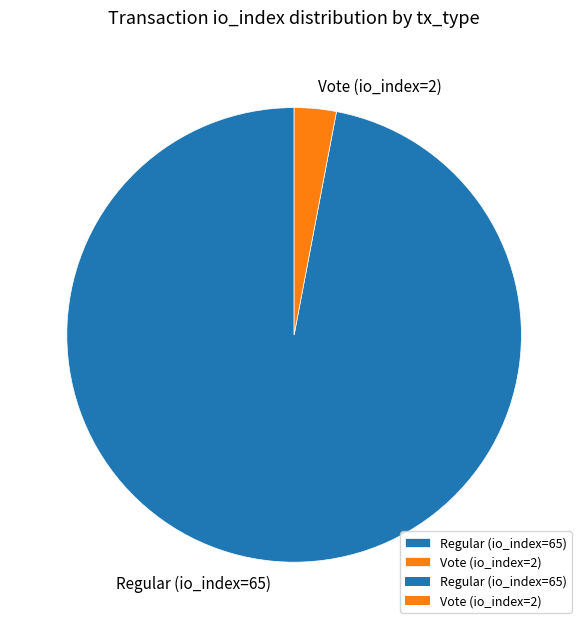

How many slices are in this pie chart?

2